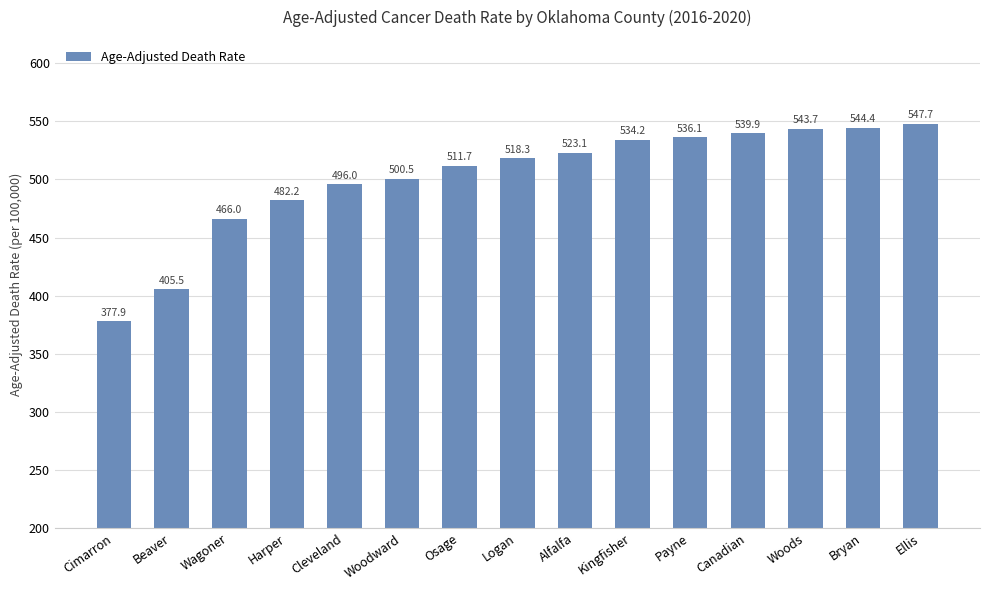

What is the label of the 11th bar from the right?

Cleveland